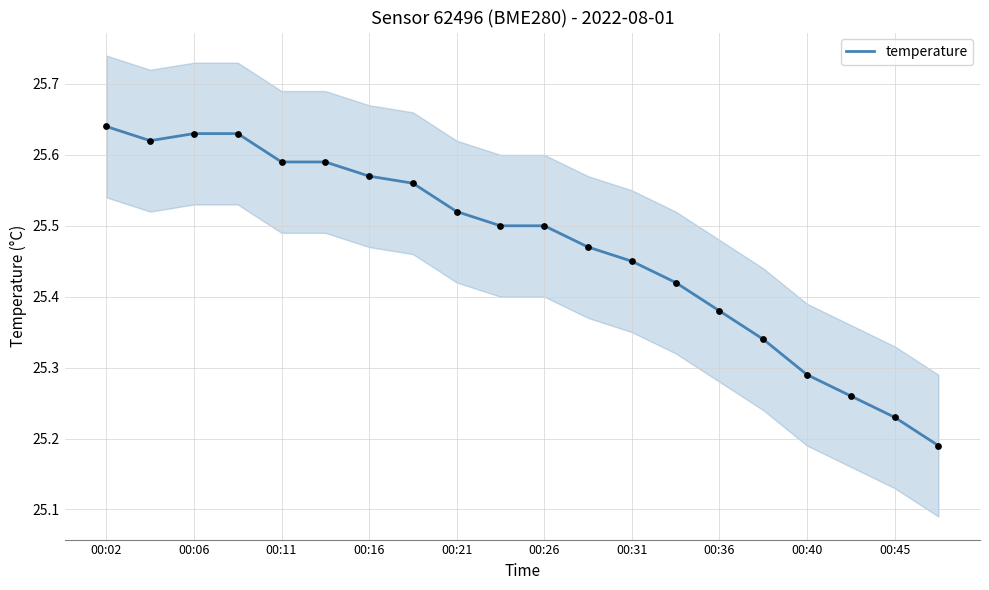

Is it true that temperature equals 11.7 at 00:02?

False